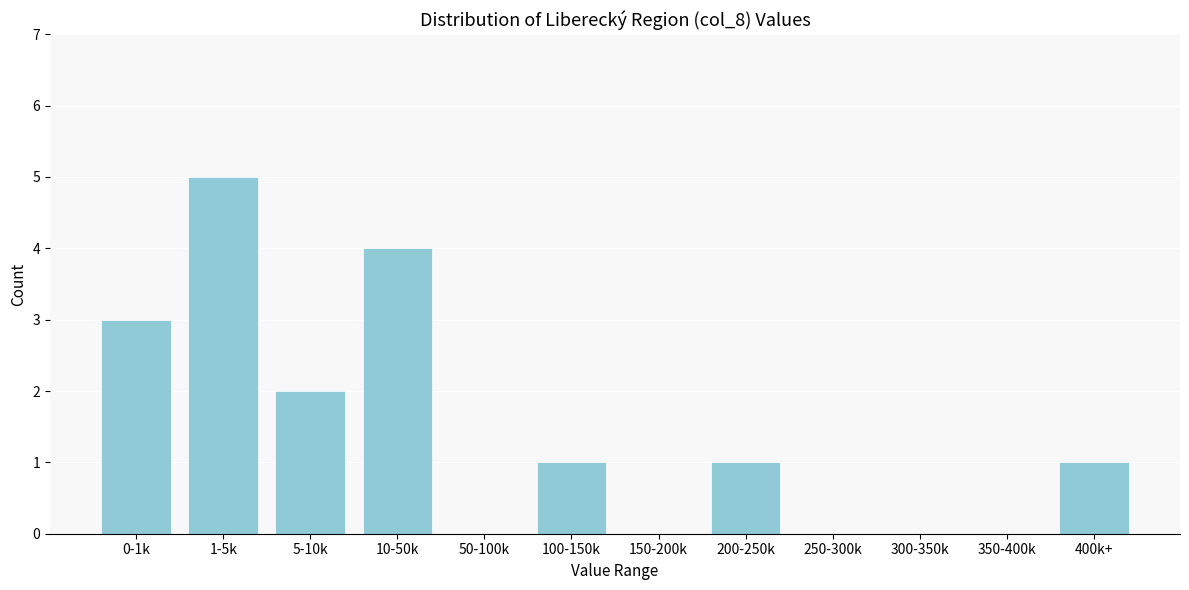

Reading left to right, list all the values displayed in this chart.

0-1k=3	1-5k=5	5-10k=2	10-50k=4	50-100k=0	100-150k=1	150-200k=0	200-250k=1	250-300k=0	300-350k=0	350-400k=0	400k+=1